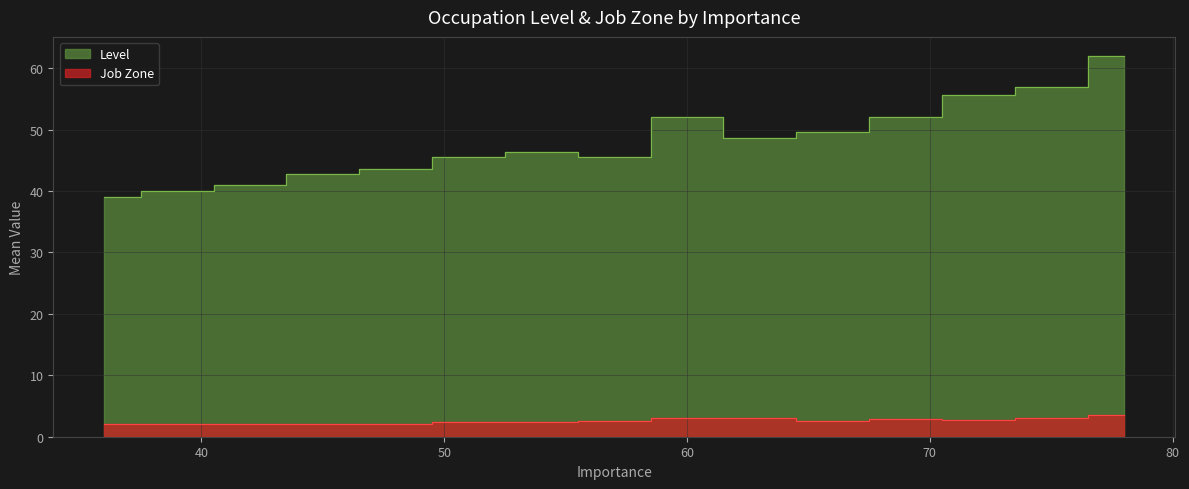

Where does the Level series first go above 50?

52